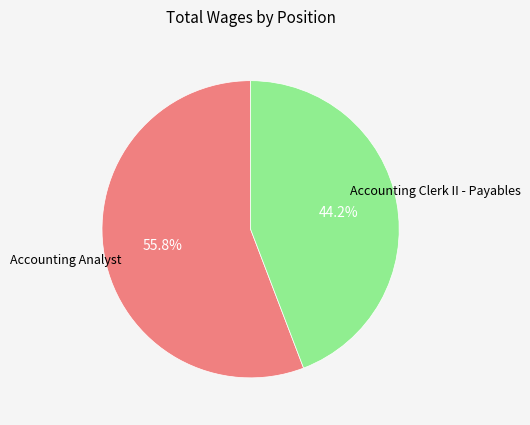

What percentage is the Accounting Clerk II - Payables slice, to the nearest percent?

44%